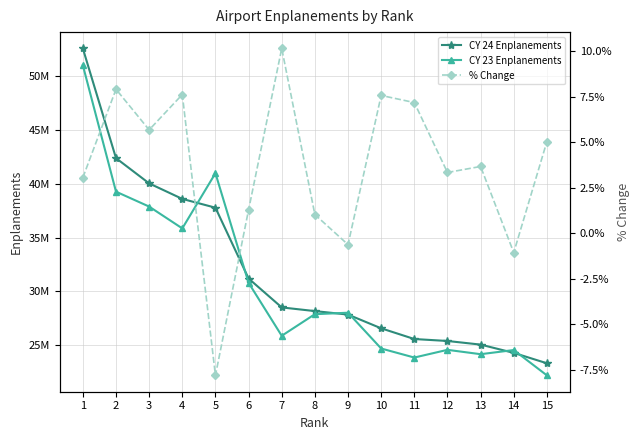

Reading right to left, what are all the values shown in this chart?

CY 24 Enplanements: 15=23349157.0	14=24313706.0	13=25078968.0	12=25414592.0	11=25595723.0	10=26588002.0	9=27859783.0	8=28183403.0	7=28523822.0	6=31201170.0	5=37760834.0	4=38575693.0	3=40012895.0	2=42351316.0	1=52511402.0
CY 23 Enplanements: 15=22228844.0	14=24575320.0	13=24191159.0	12=24594210.0	11=23880504.0	10=24717048.0	9=28033205.0	8=27896199.0	7=25896224.0	6=30804355.0	5=40956673.0	4=35843104.0	3=37863967.0	2=39246212.0	1=50950068.0
% Change: 15=0.1	14=-0.0	13=0.0	12=0.0	11=0.1	10=0.1	9=-0.0	8=0.0	7=0.1	6=0.0	5=-0.1	4=0.1	3=0.1	2=0.1	1=0.0